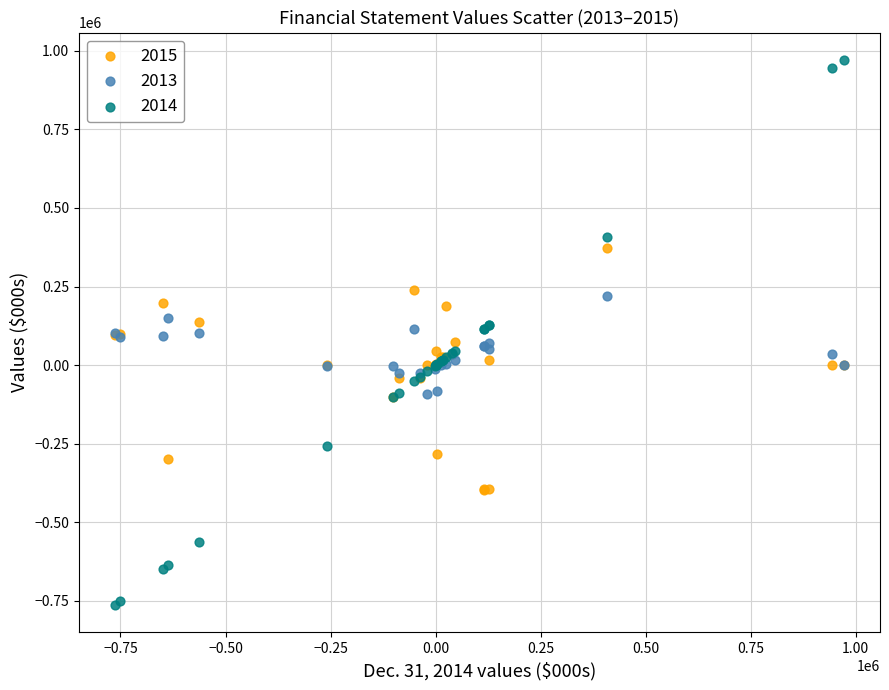

What are all the series names shown in the legend?

2015, 2013, 2014